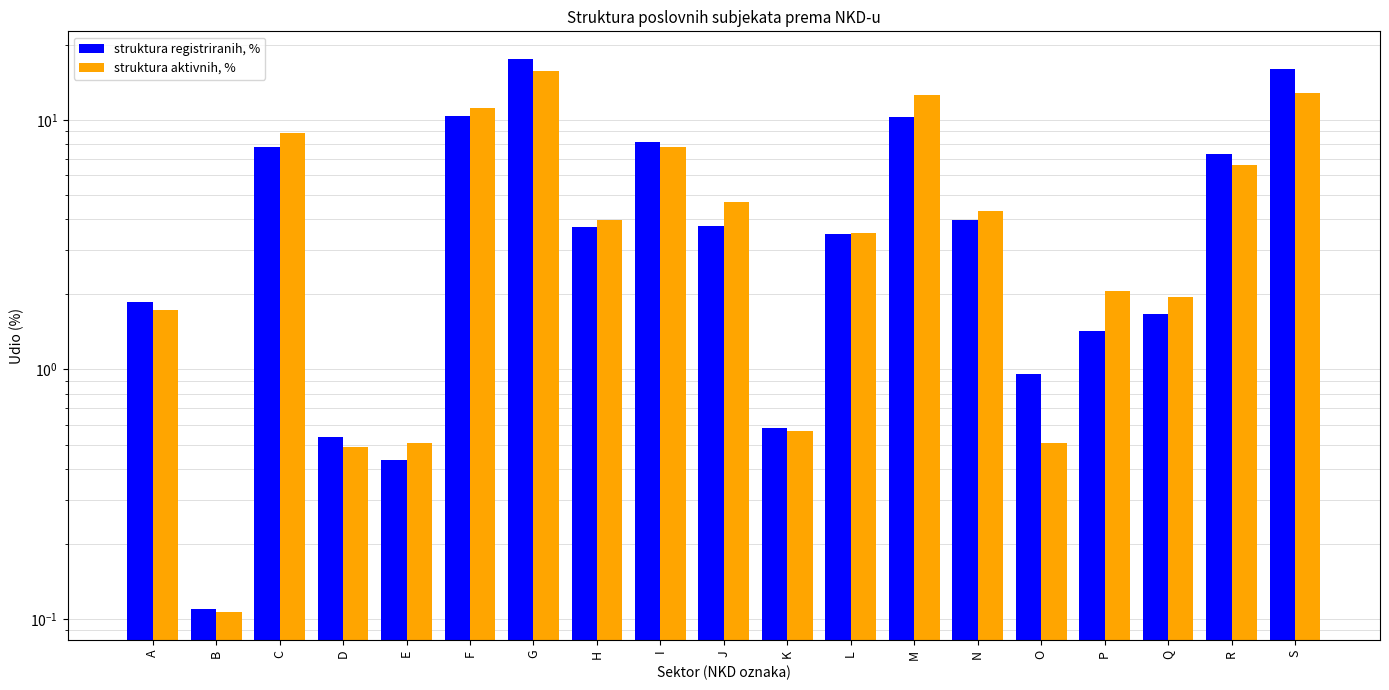

List the series in order of their peak value, highest first.

struktura registriranih, %, struktura aktivnih, %